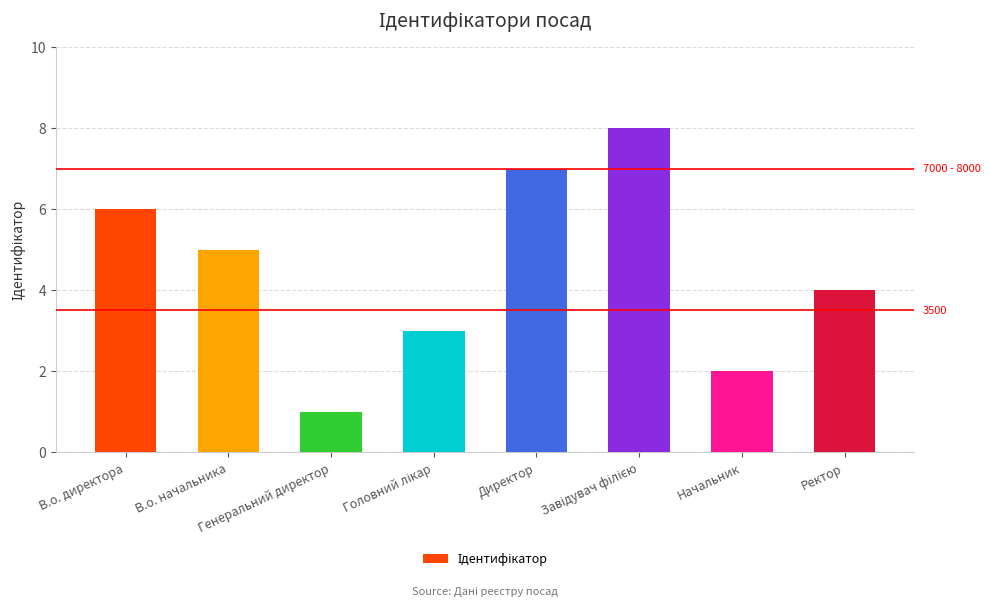

What is the change in value from В.о. начальника to Ректор?

-1